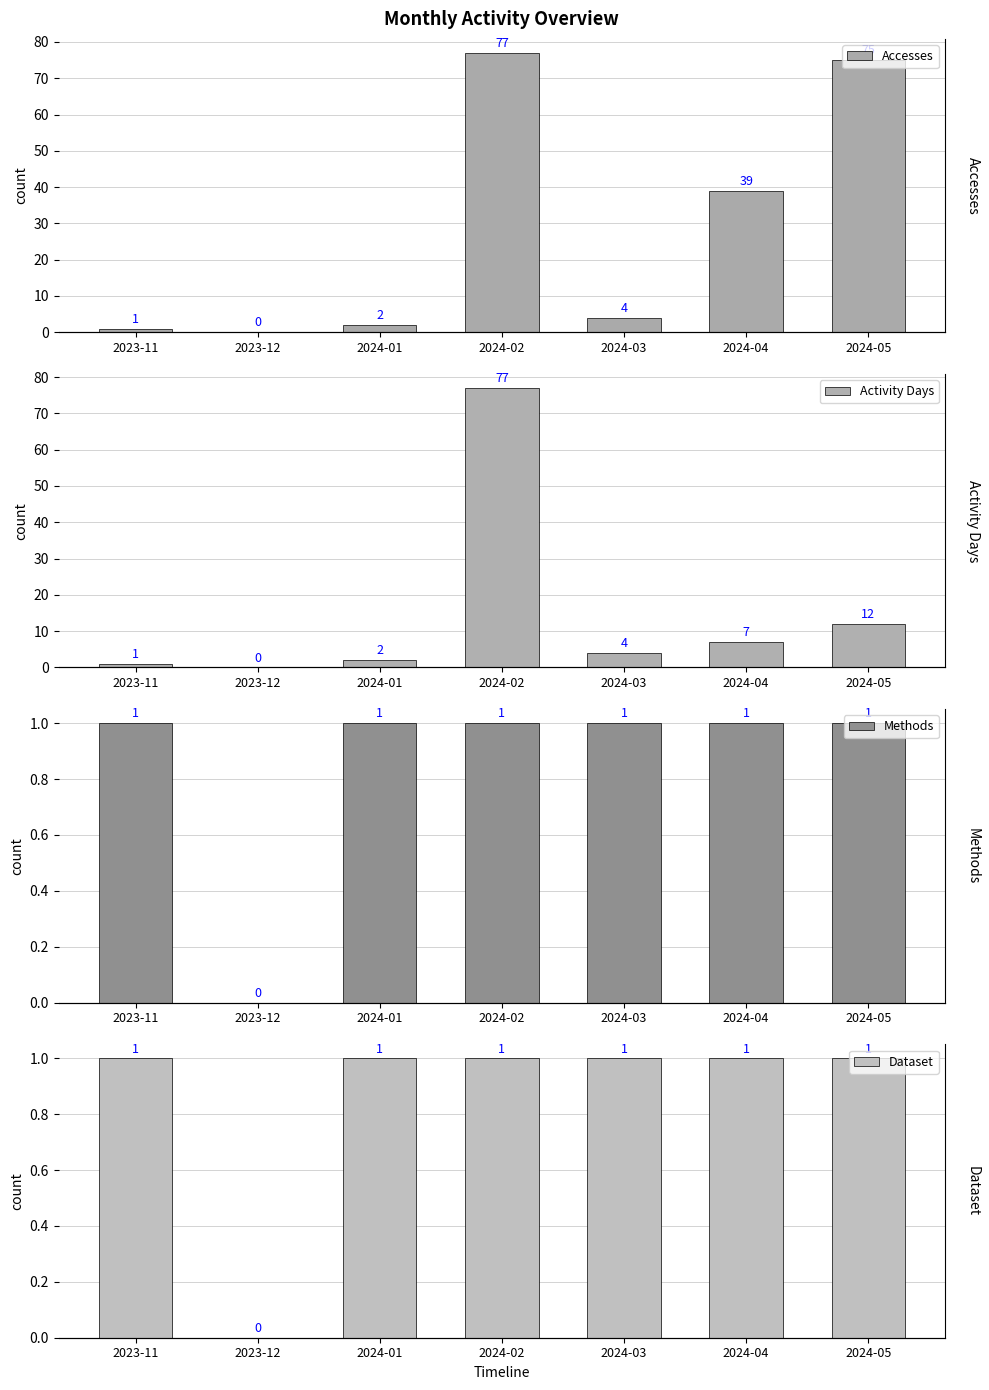

Reading left to right, what are all the values shown in this chart?

Accesses: 1	0	2	77	4	39	75
Activity Days: 1	0	2	77	4	7	12
Methods: 1	0	1	1	1	1	1
Dataset: 1	0	1	1	1	1	1